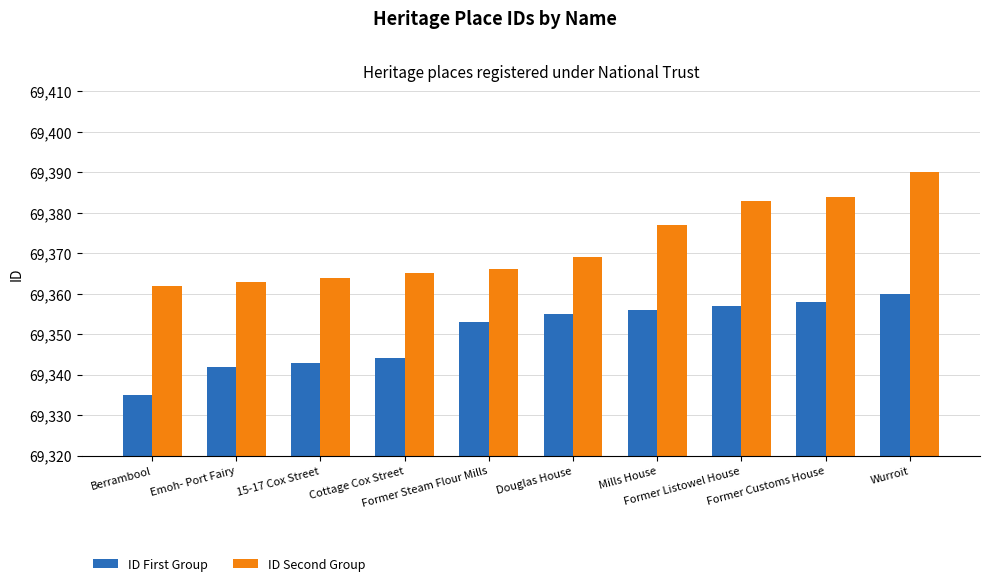

What is the average value of the ID First Group series?

69350